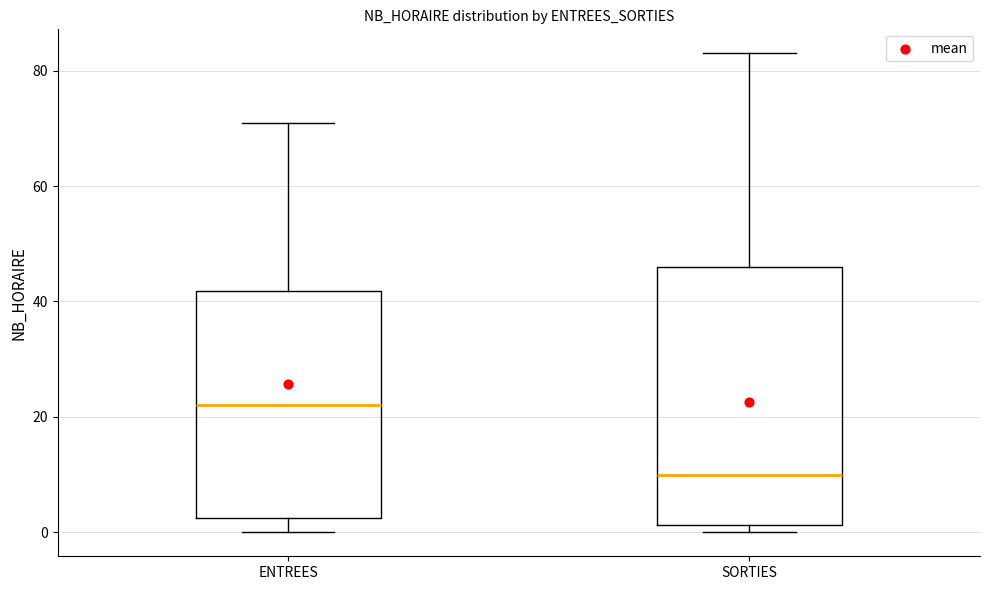

Where does the median line of the box for SORTIES sit on the y-axis? The values are not printed on the chart, so give them approximately, as read against the axis.

10